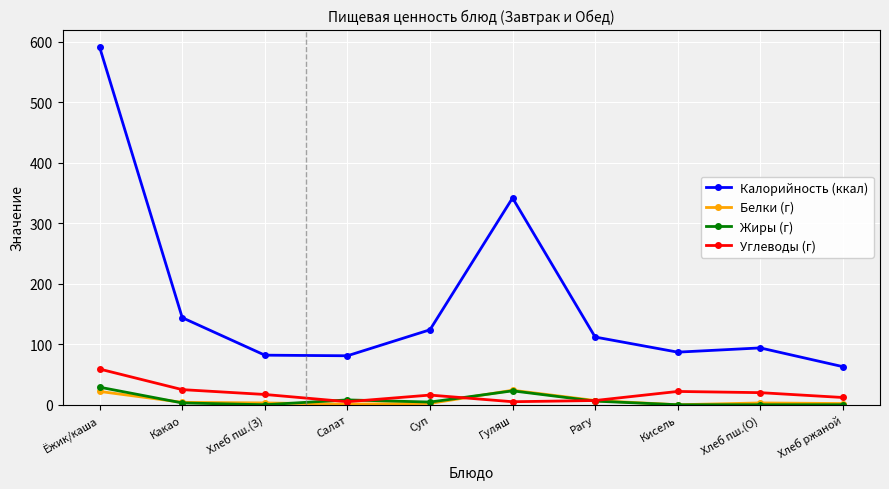

What is the difference between the Калорийность (ккал) values at Хлеб пш.(О) and Хлеб пш.(З)?

12.0